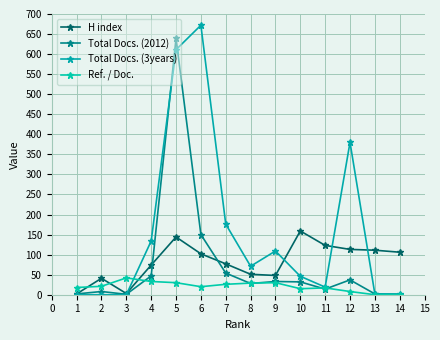

What is the maximum value for Total Docs. (2012)?

639